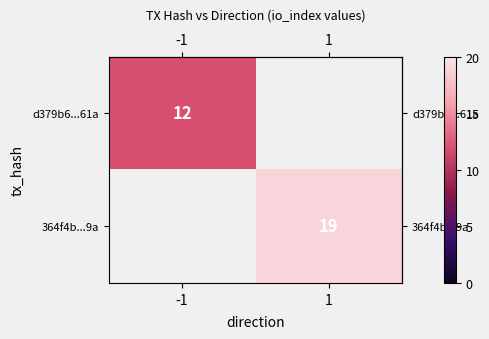

True or false: row_1 has a value of 13.0 at 1.

False